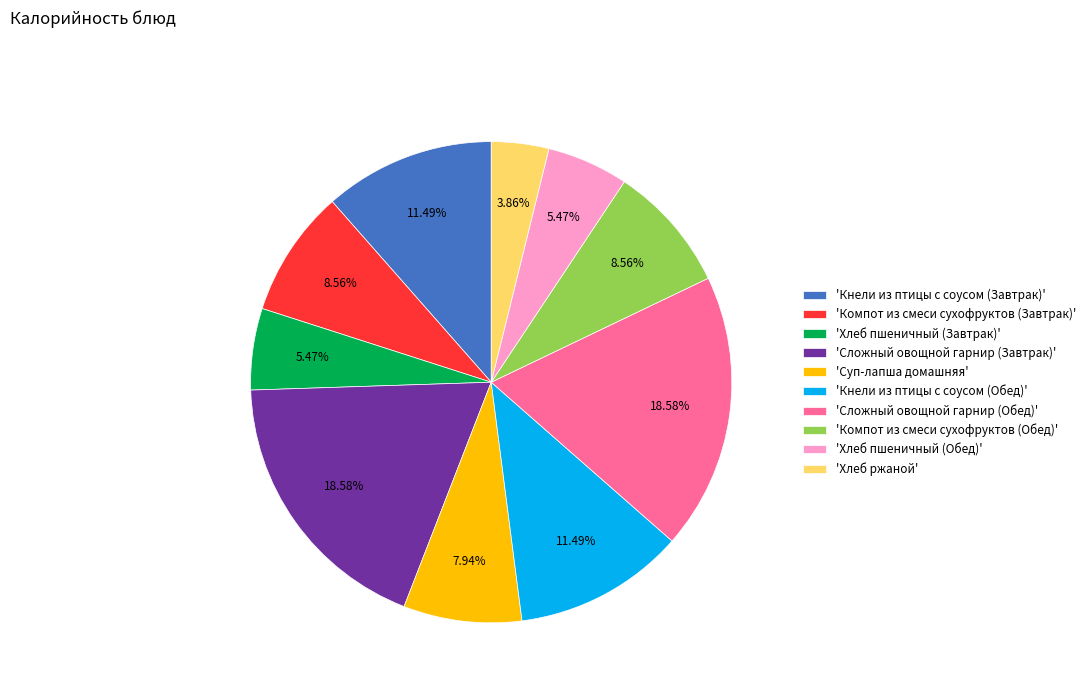

Which category has the smallest portion of the pie?

'Хлеб ржаной'